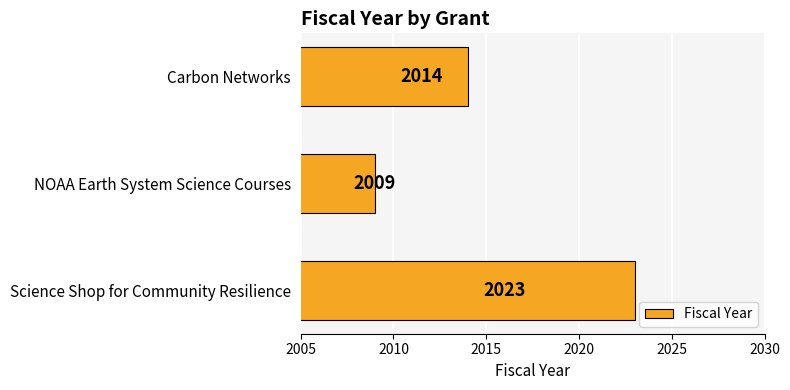

Does the chart contain stacked bars?

No